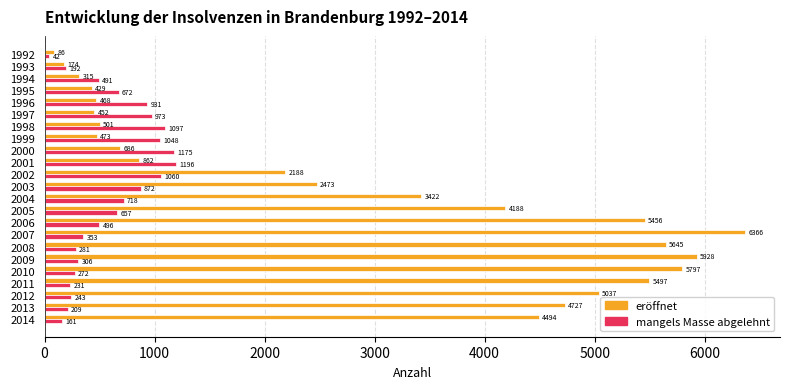

At which category is the sum across all series the highest?

2007